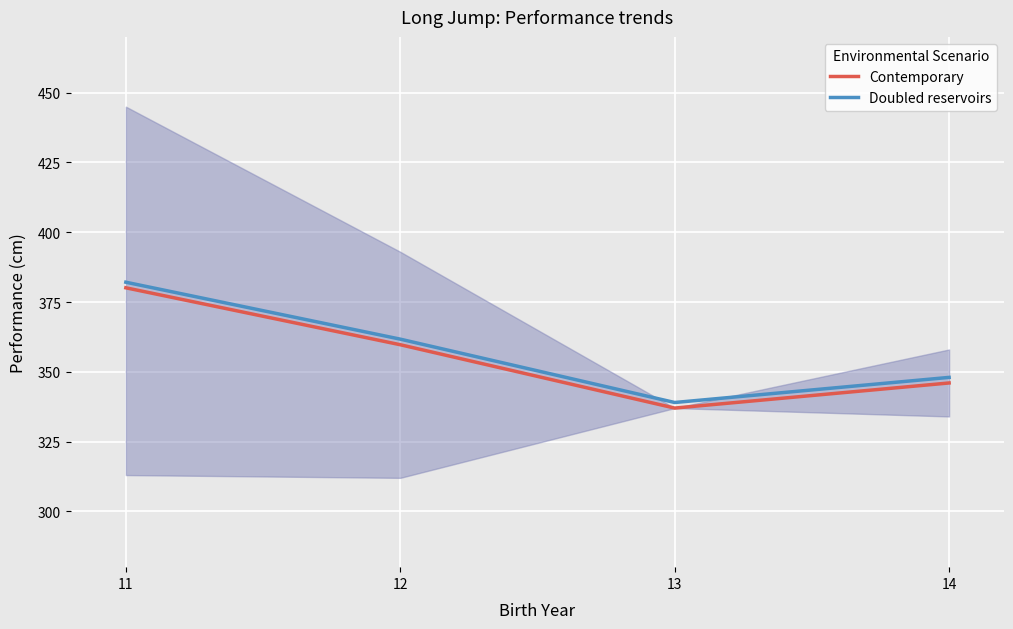

At which label does Contemporary reach its minimum?

13